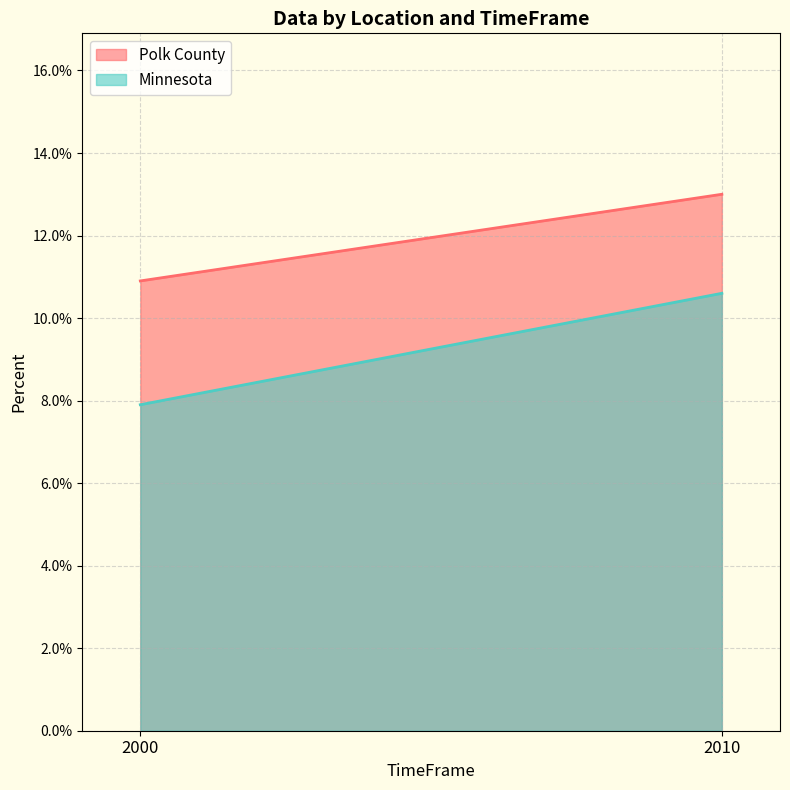

What is the maximum value shown in the chart?

0.1